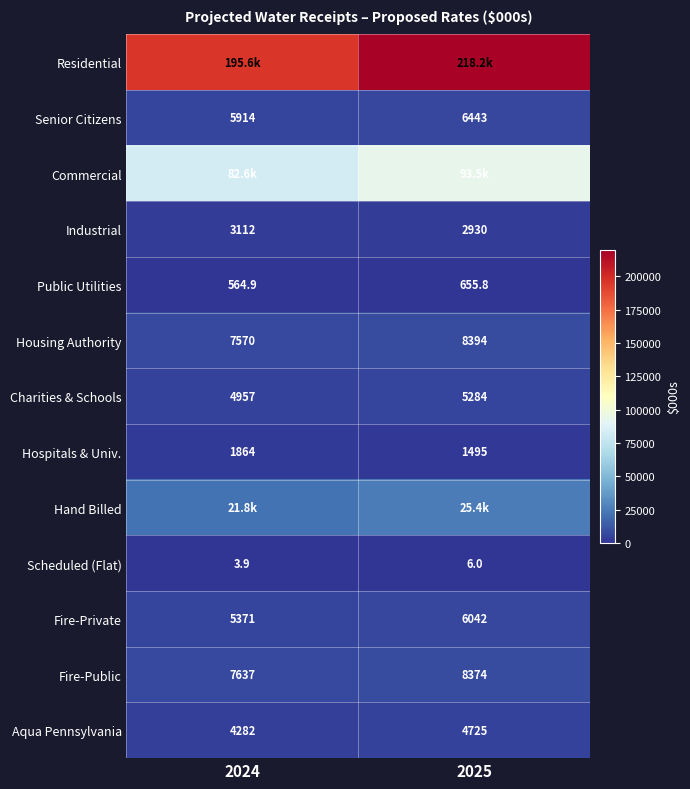

What is the total value across all series at 2025?

381417.5